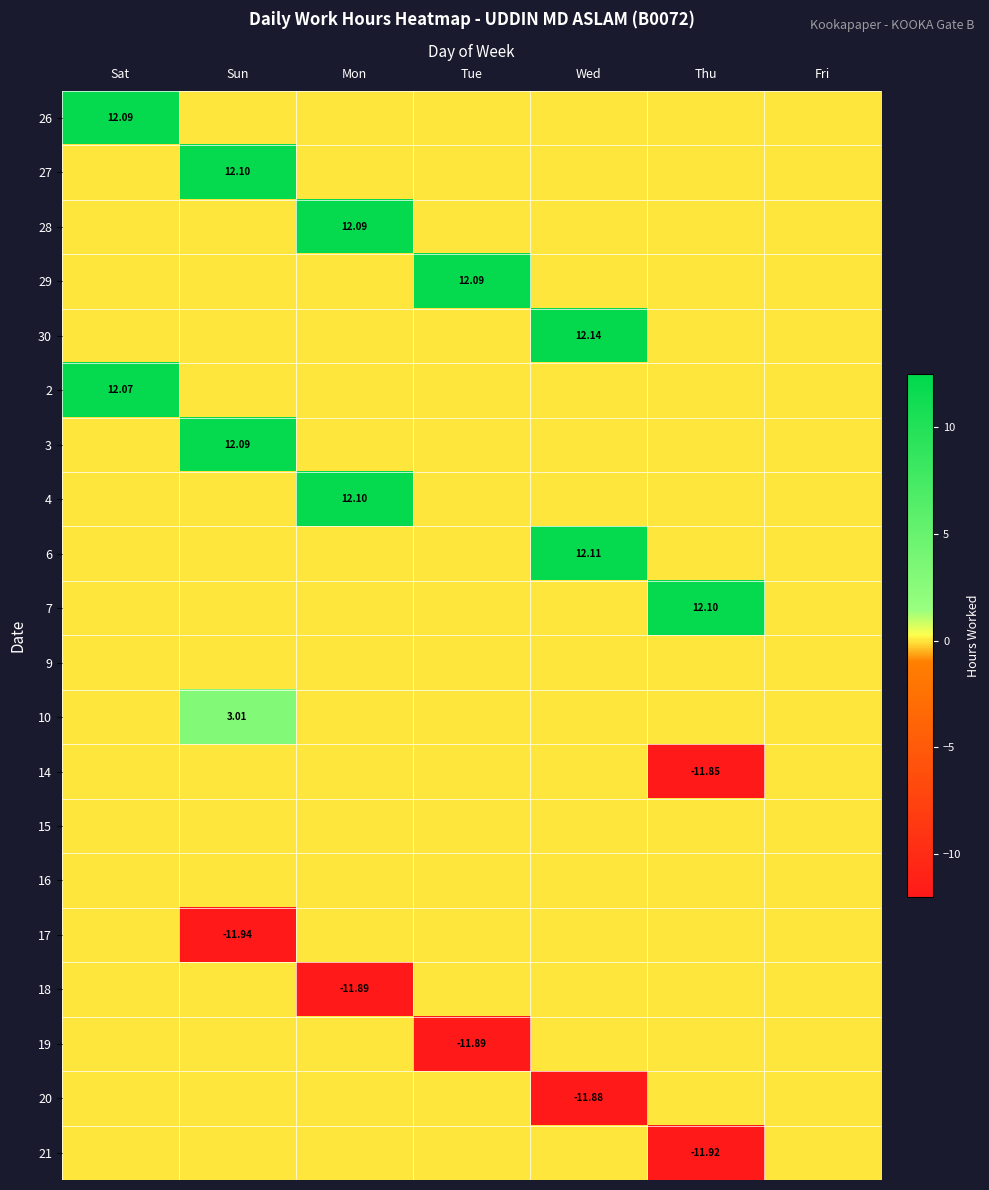

What is the minimum value shown in the chart?

-11.9